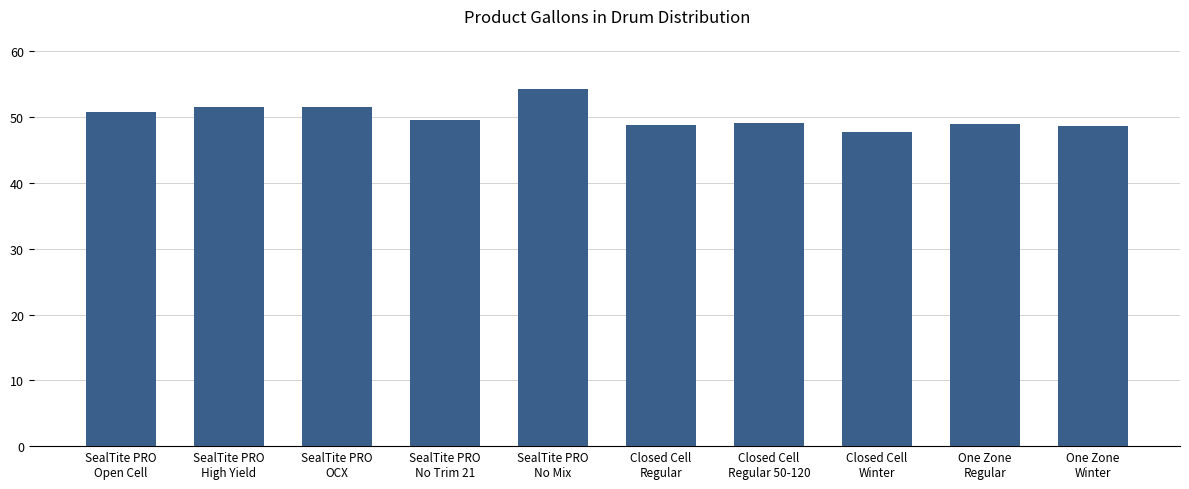

True or false: the data shows 49.1 at Closed Cell
Regular 50-120.

True